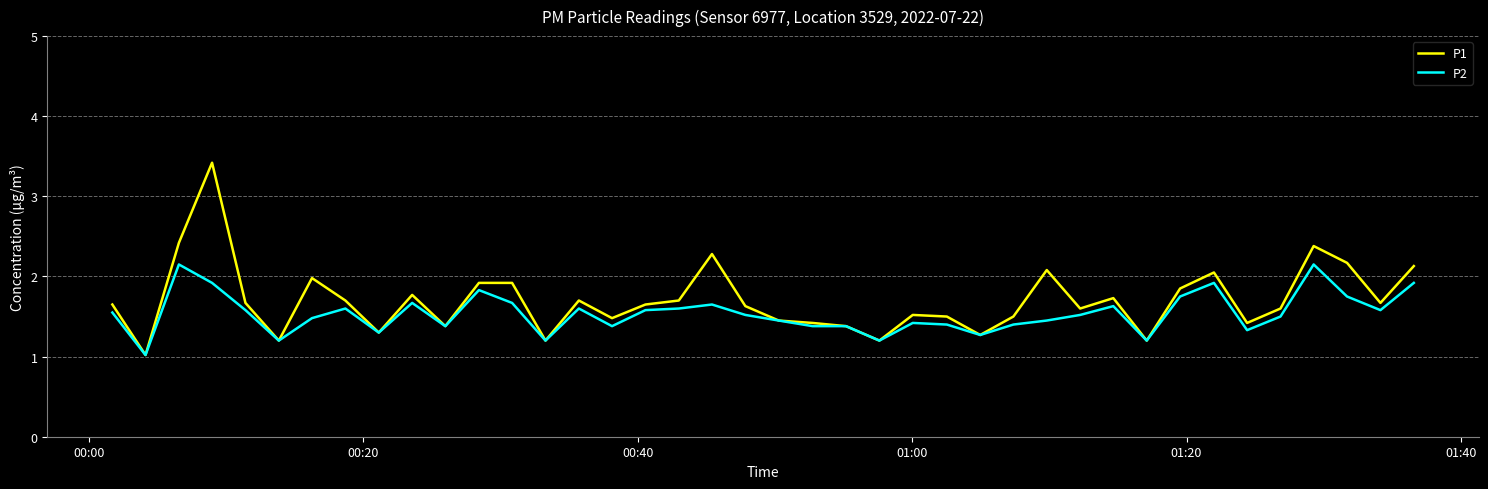

Which series has the largest range (max minus min)?

P1